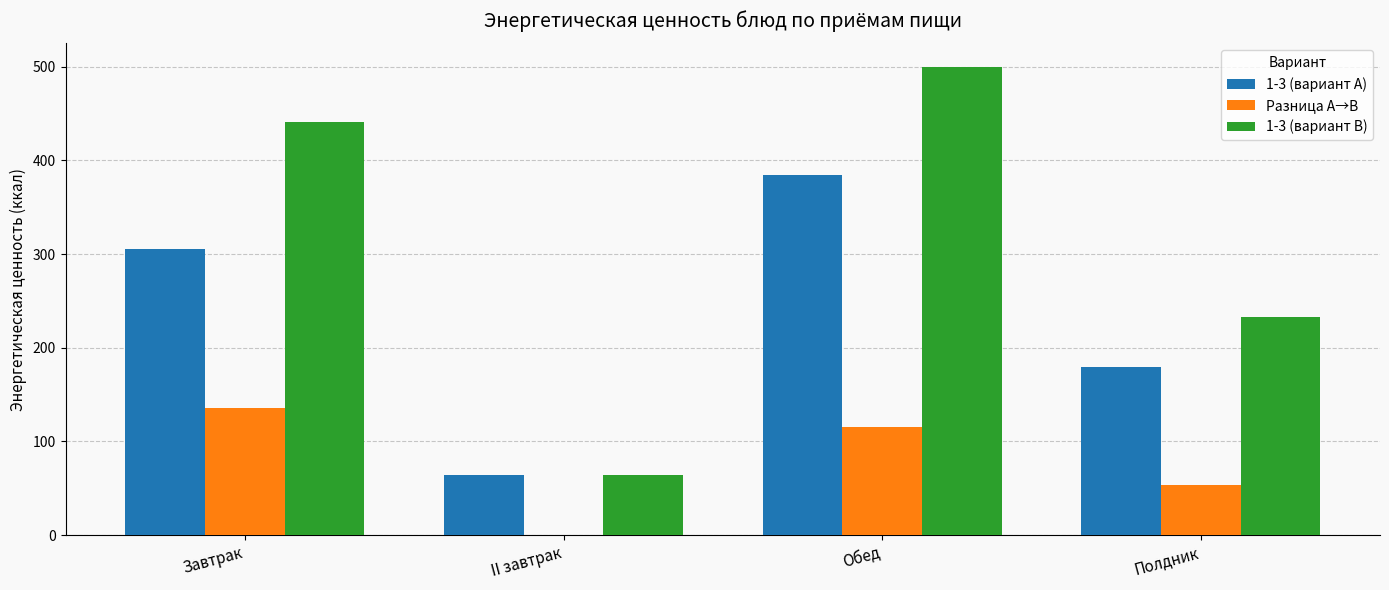

True or false: Разница A→B has a value of 156.5 at Обед.

False